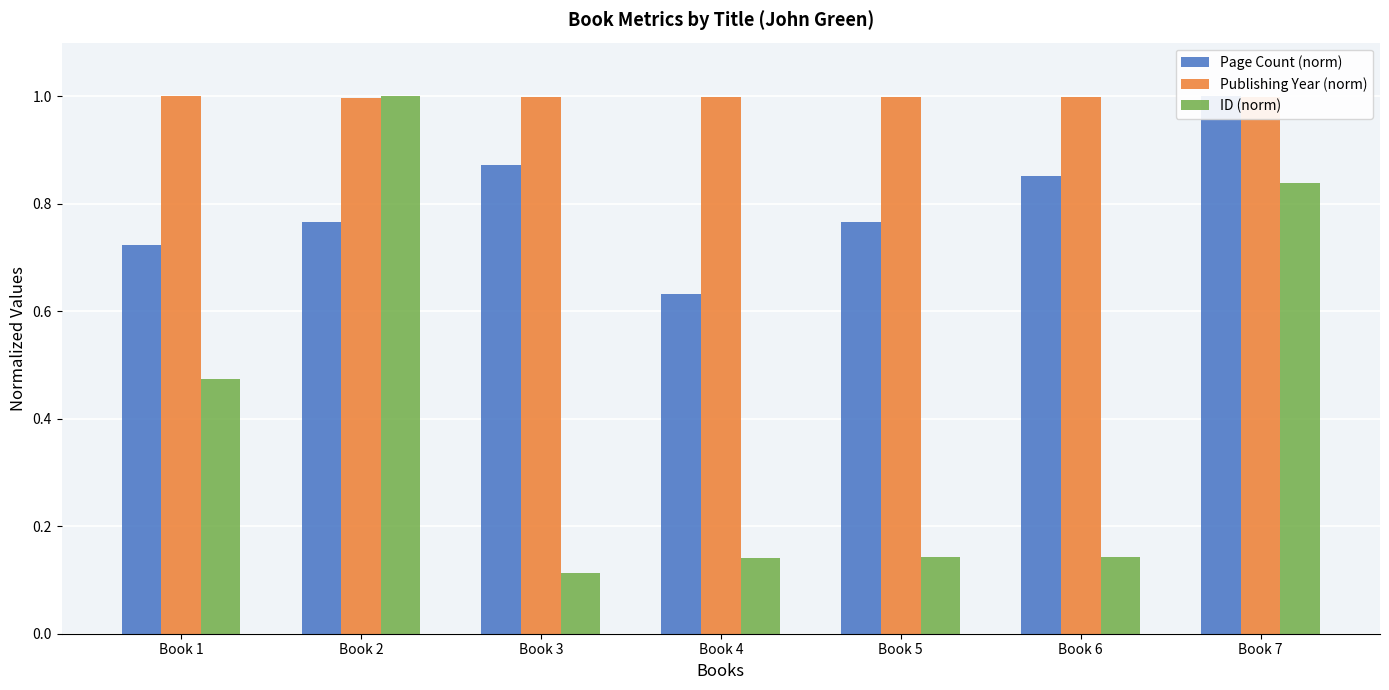

How many groups of bars are there?

7